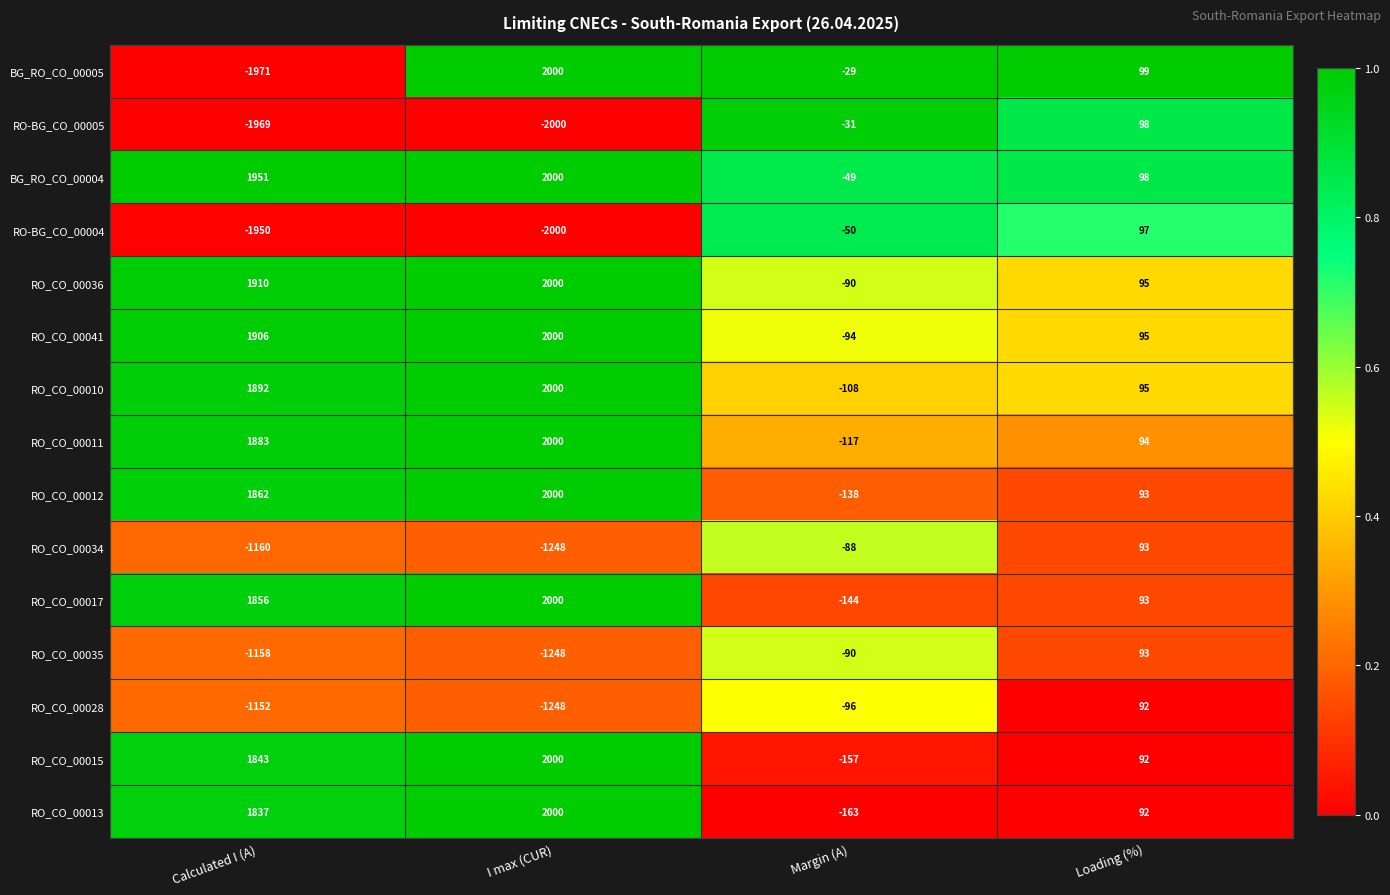

What is the total value across all series at Calculated I (A)?

7580